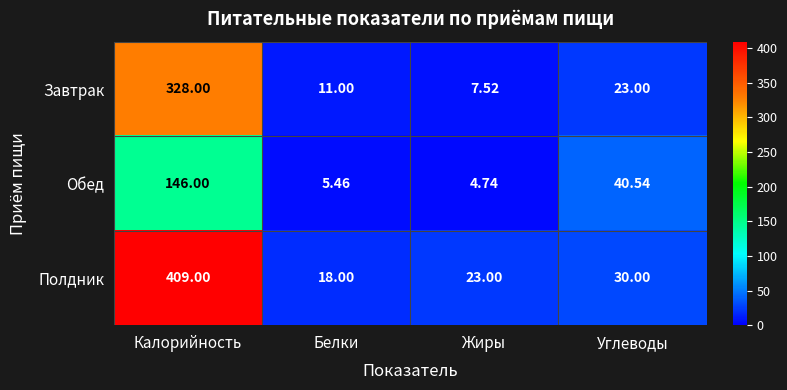

At which label is Полдник closest to 213?

Углеводы